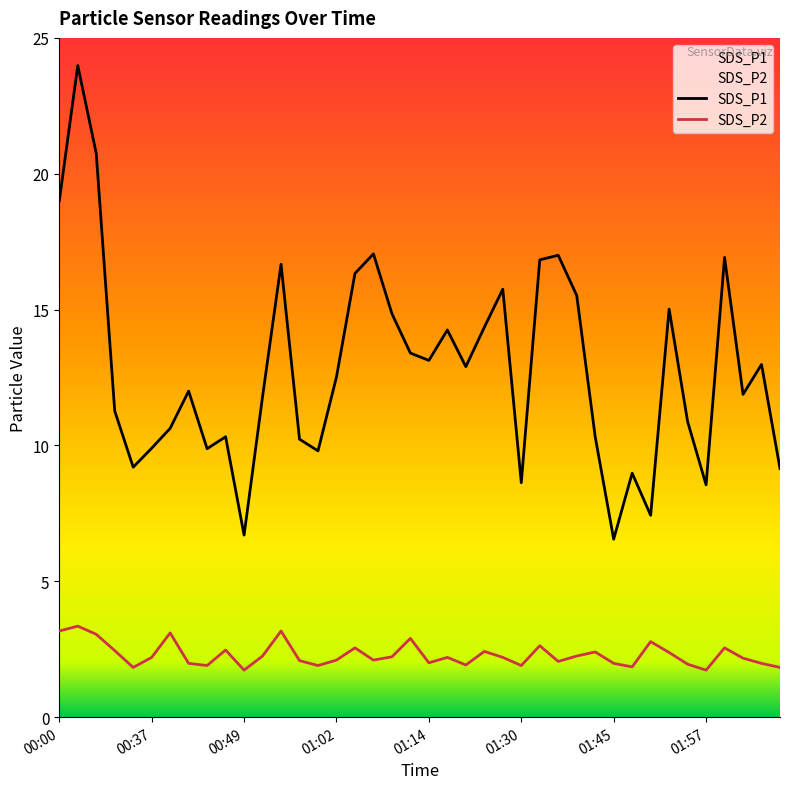

At which category does SDS_P2 reach its first local valley?

00:35